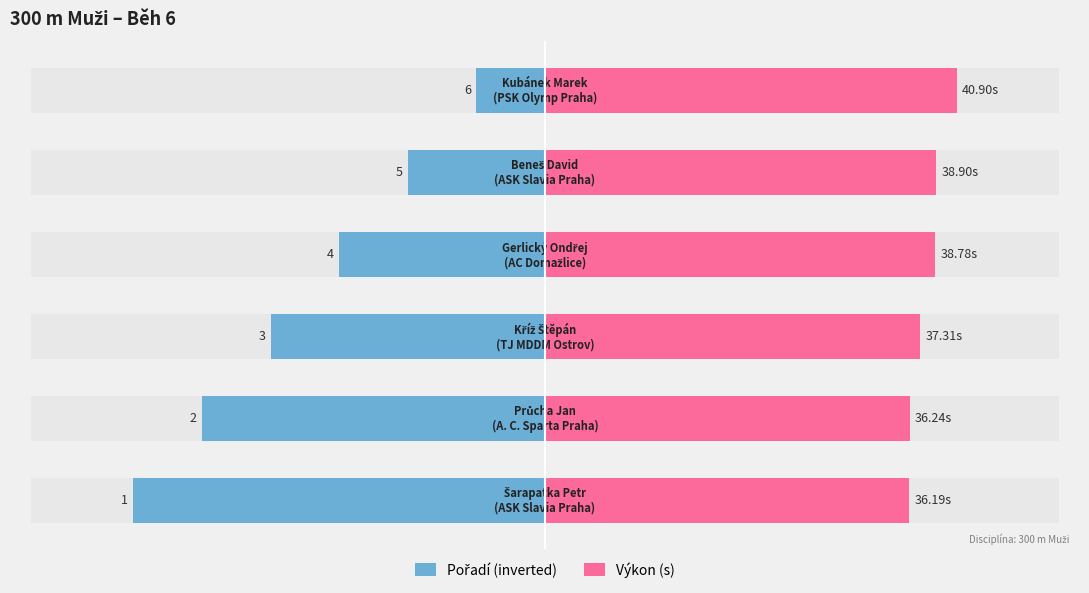

The Výkon (s) series shows 21.6 at 0. True or false?

False